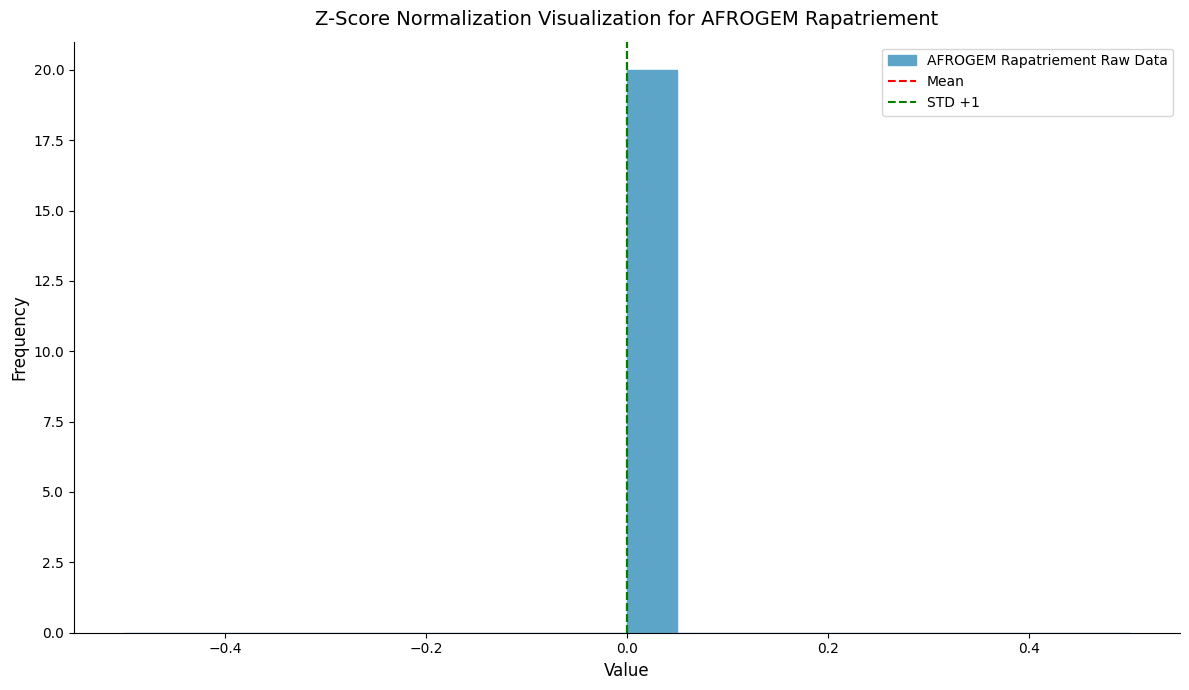

Around what value on the x-axis is the tallest bar? Give the approximate position of its centre, as read against the axis.

0.02